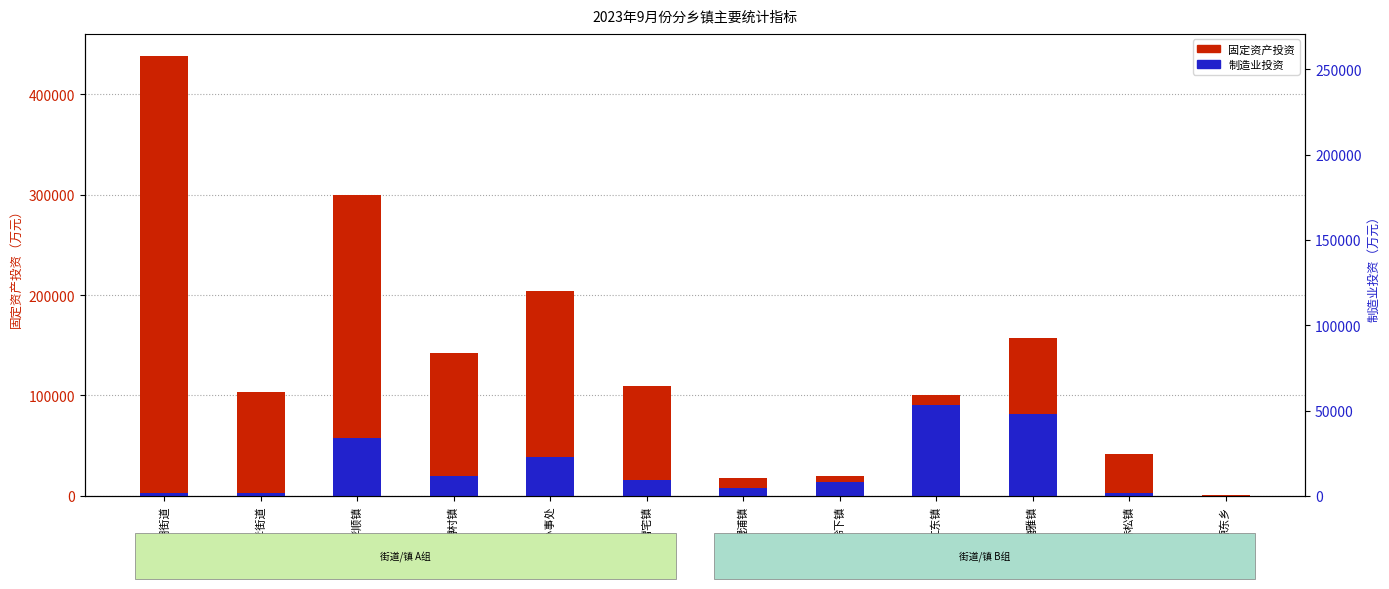

Which series has the widest spread of values?

固定资产投资